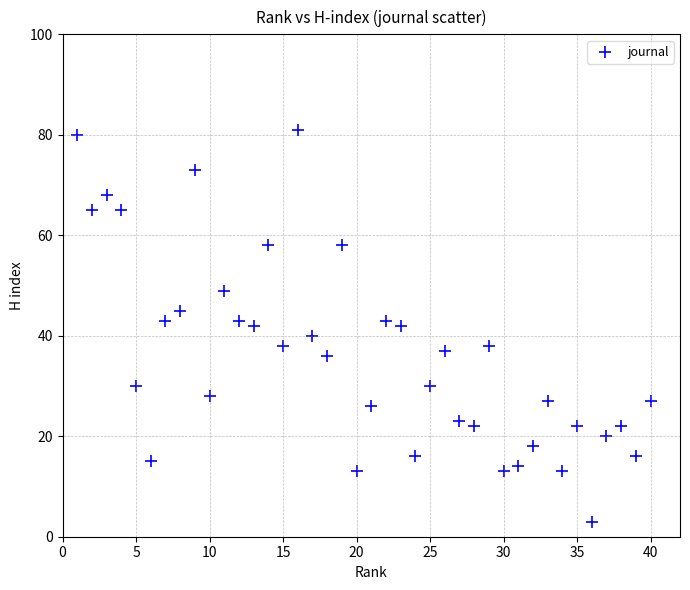

What is the range of Y values (max minus min)?

78